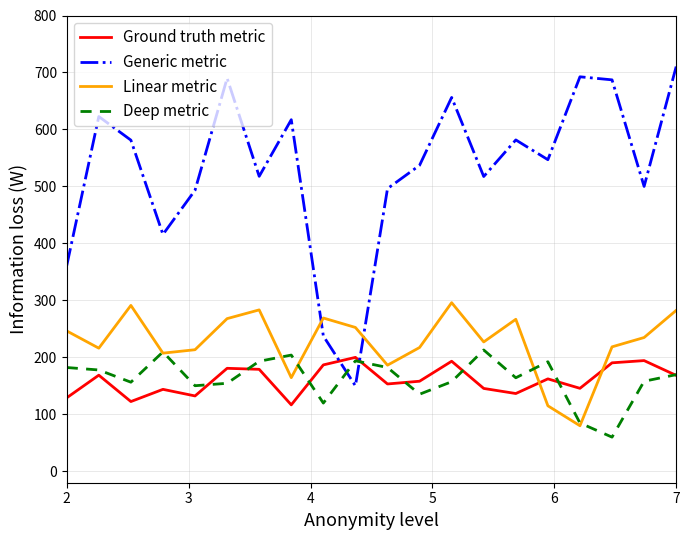

Does the chart display data point markers on the line(s)?

No